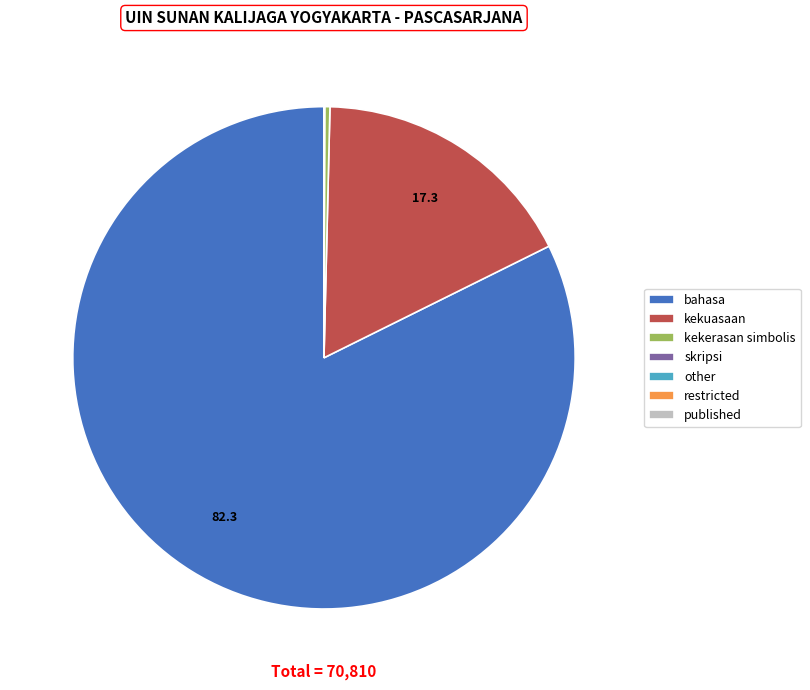

Which slice is the largest?

bahasa